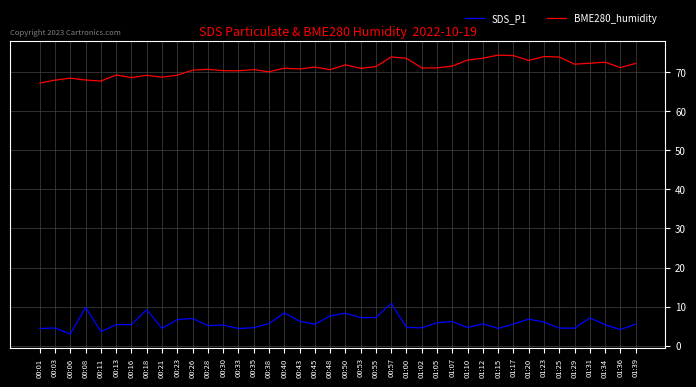

How many categories are shown in the chart?

40